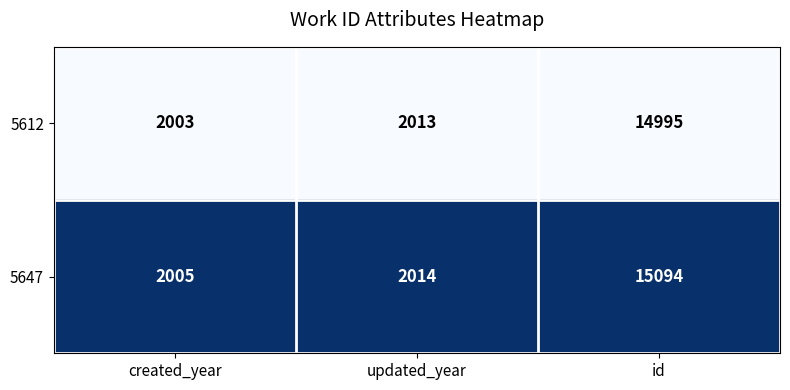

Where is 5647 nearest to the value 8549?

updated_year